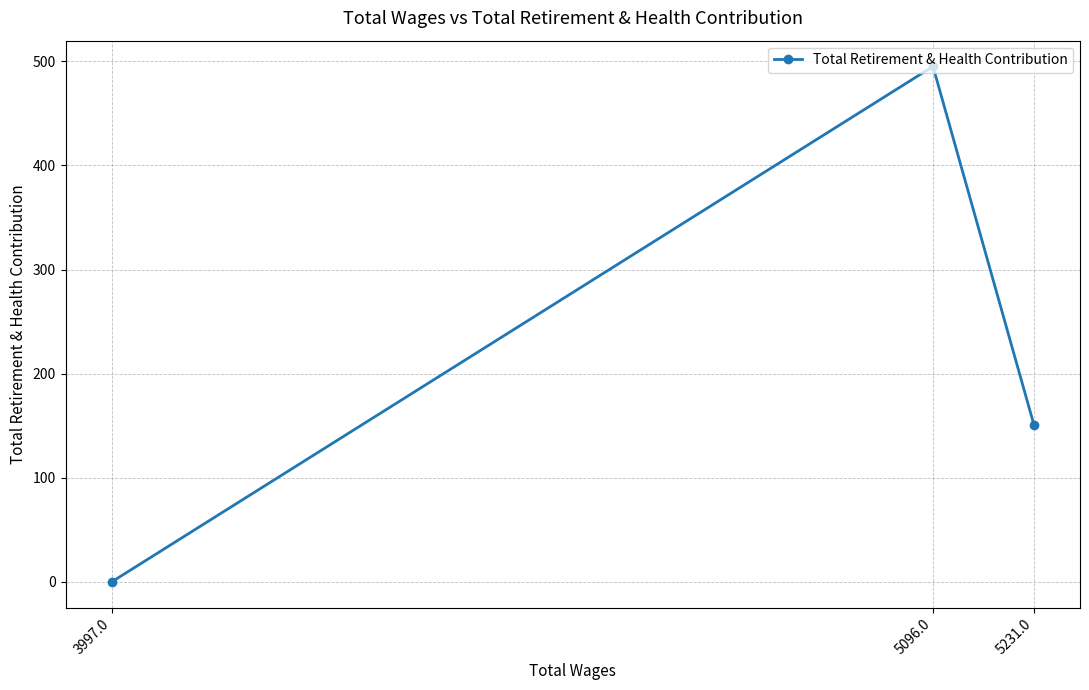

What is the average value?

215